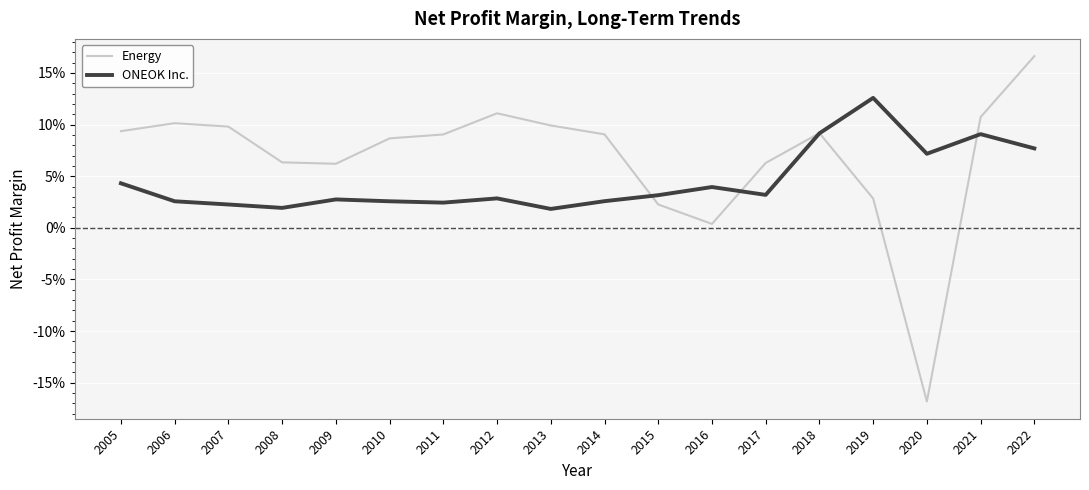

Which series has the largest range (max minus min)?

Energy